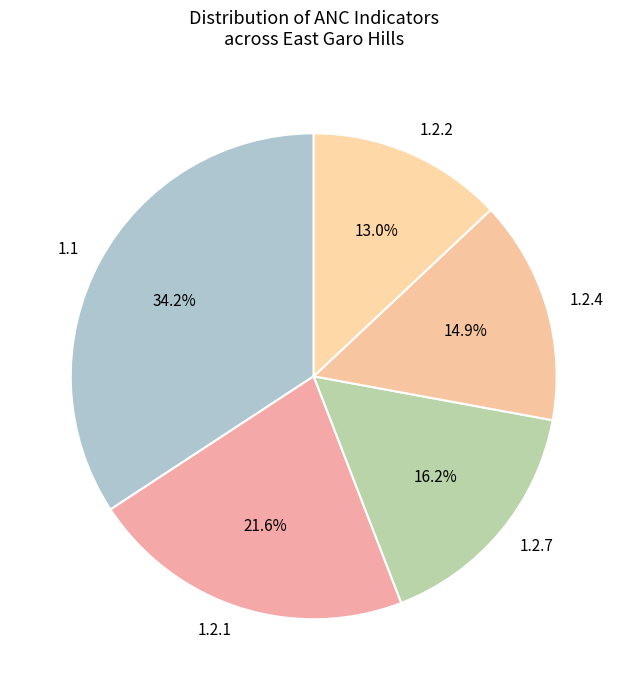

Which category has the biggest portion of the pie?

1.1